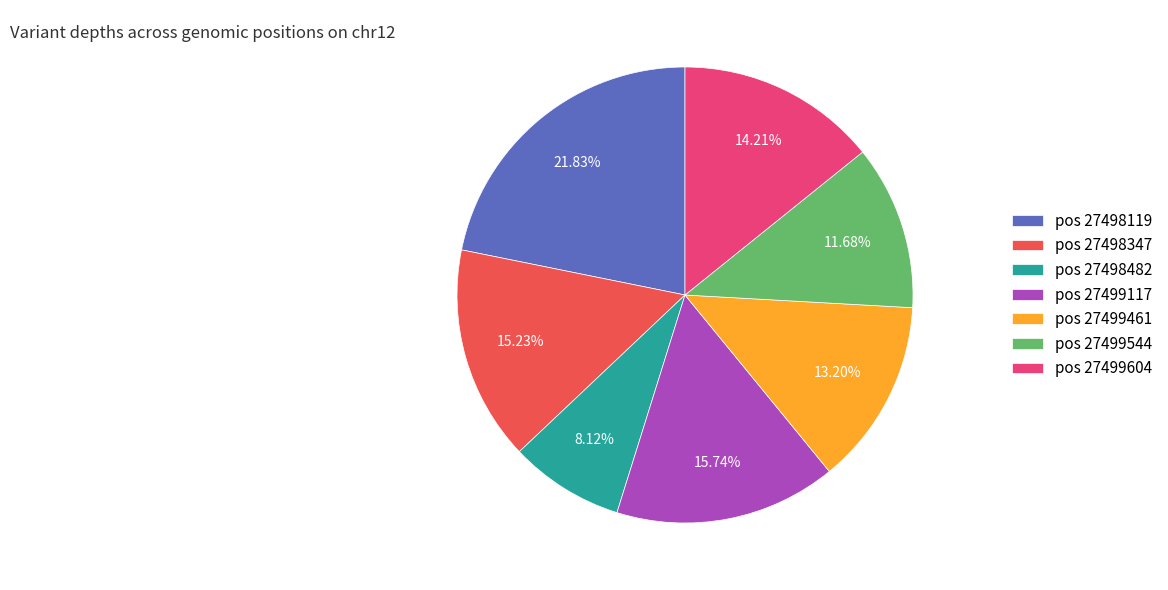

Do pos 27499117 and pos 27498482 together represent more than half of the pie?

No